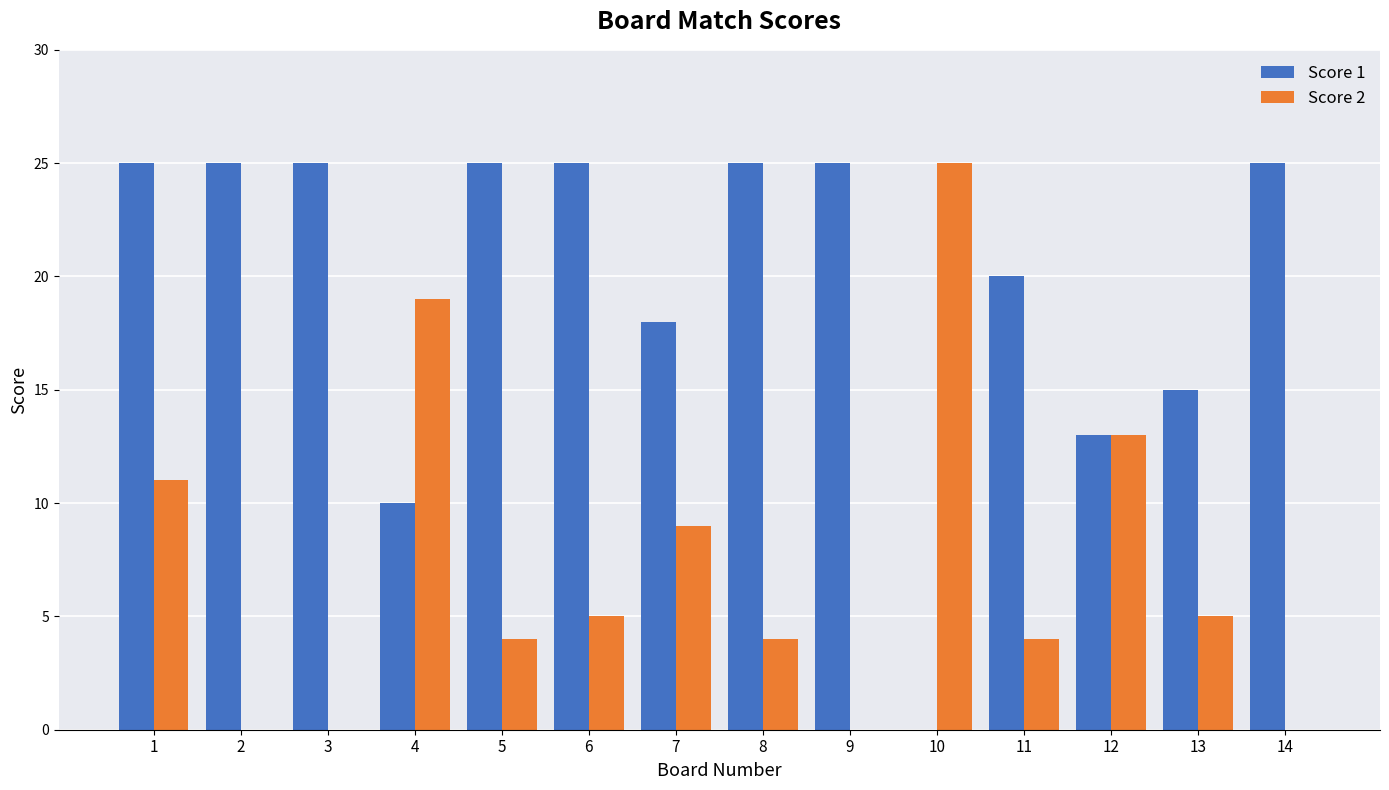

Which series changed the most between 2 and 6?

Score 2